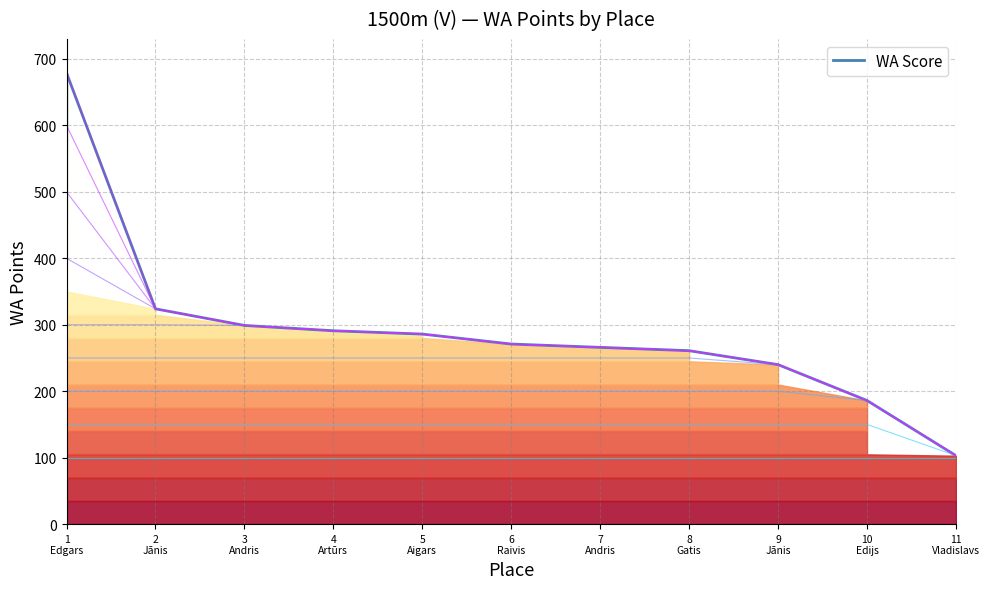

What is the ratio of the value at 4
Artūrs to the value at 7
Andris?

1.1